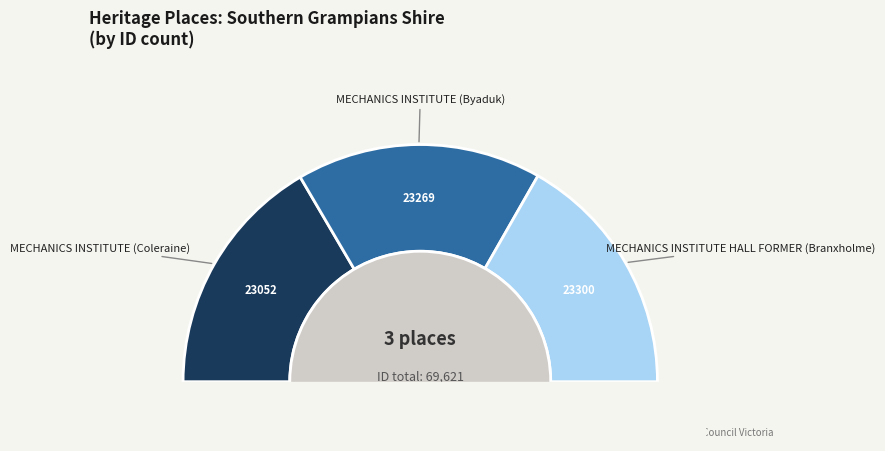

What is the change in value from MECHANICS INSTITUTE (Coleraine) to MECHANICS INSTITUTE (Byaduk)?

+217